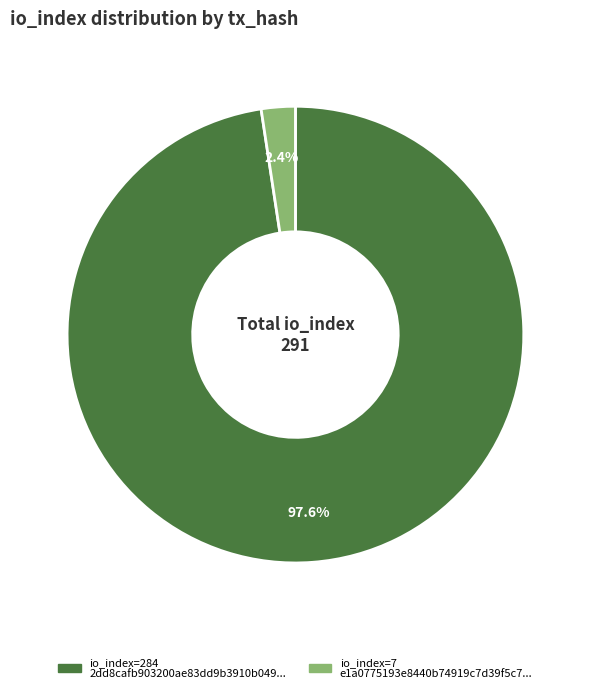

How many segments does this pie chart have?

2